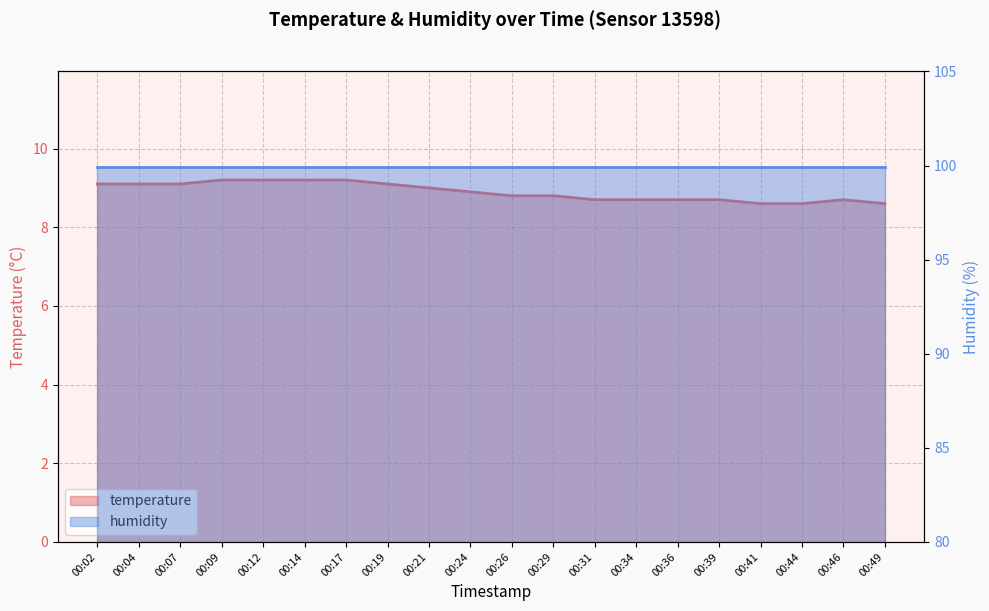

List the labels in order of value, largest first.

00:09, 00:12, 00:14, 00:17, 00:02, 00:04, 00:07, 00:19, 00:21, 00:24, 00:26, 00:29, 00:31, 00:34, 00:36, 00:39, 00:46, 00:41, 00:44, 00:49